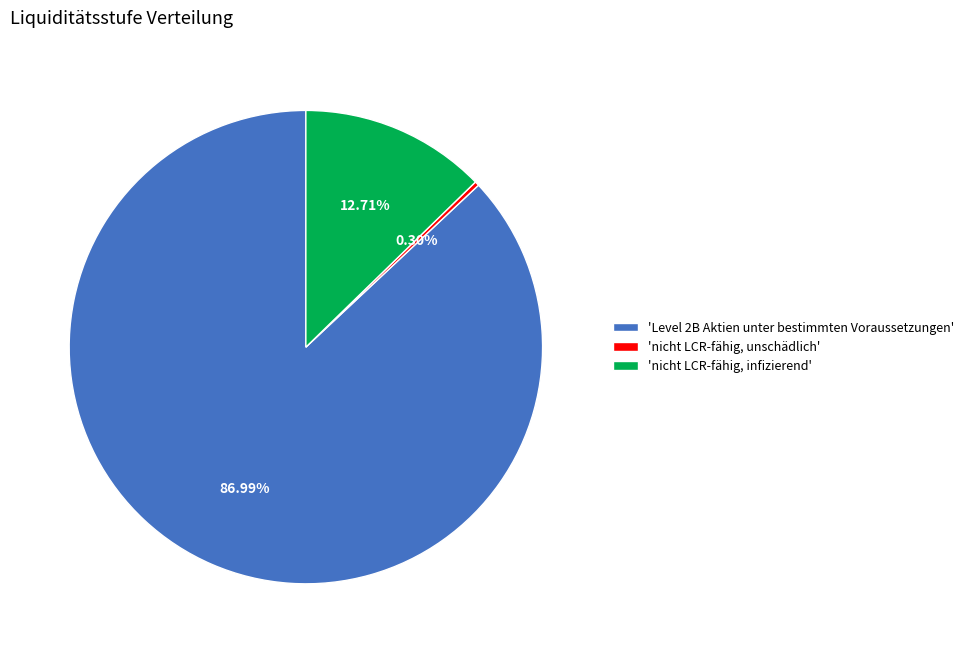

How many segments does this pie chart have?

3